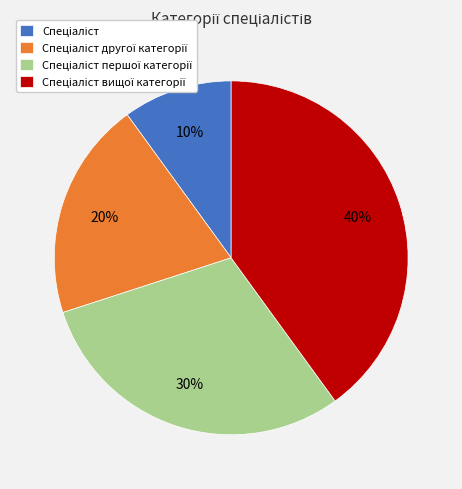

Is there any slice that represents more than half of the pie?

No